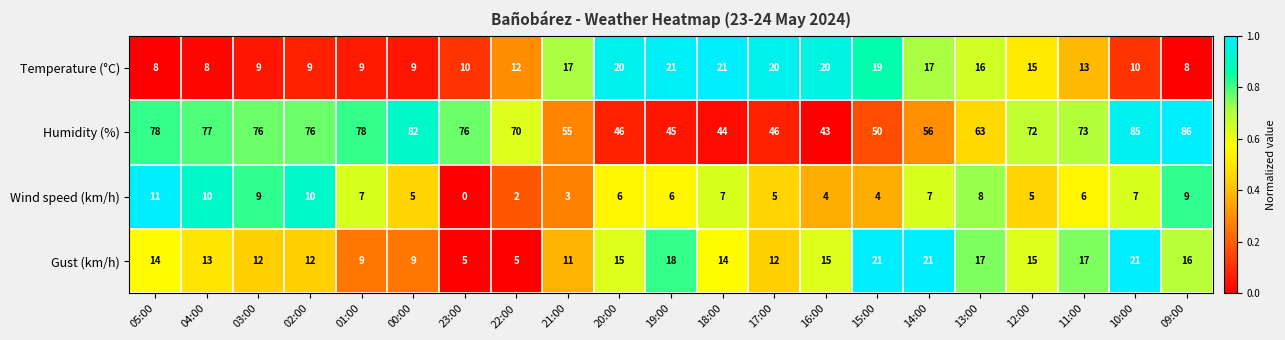

How many data points in Humidity (%) are less than 72?

10